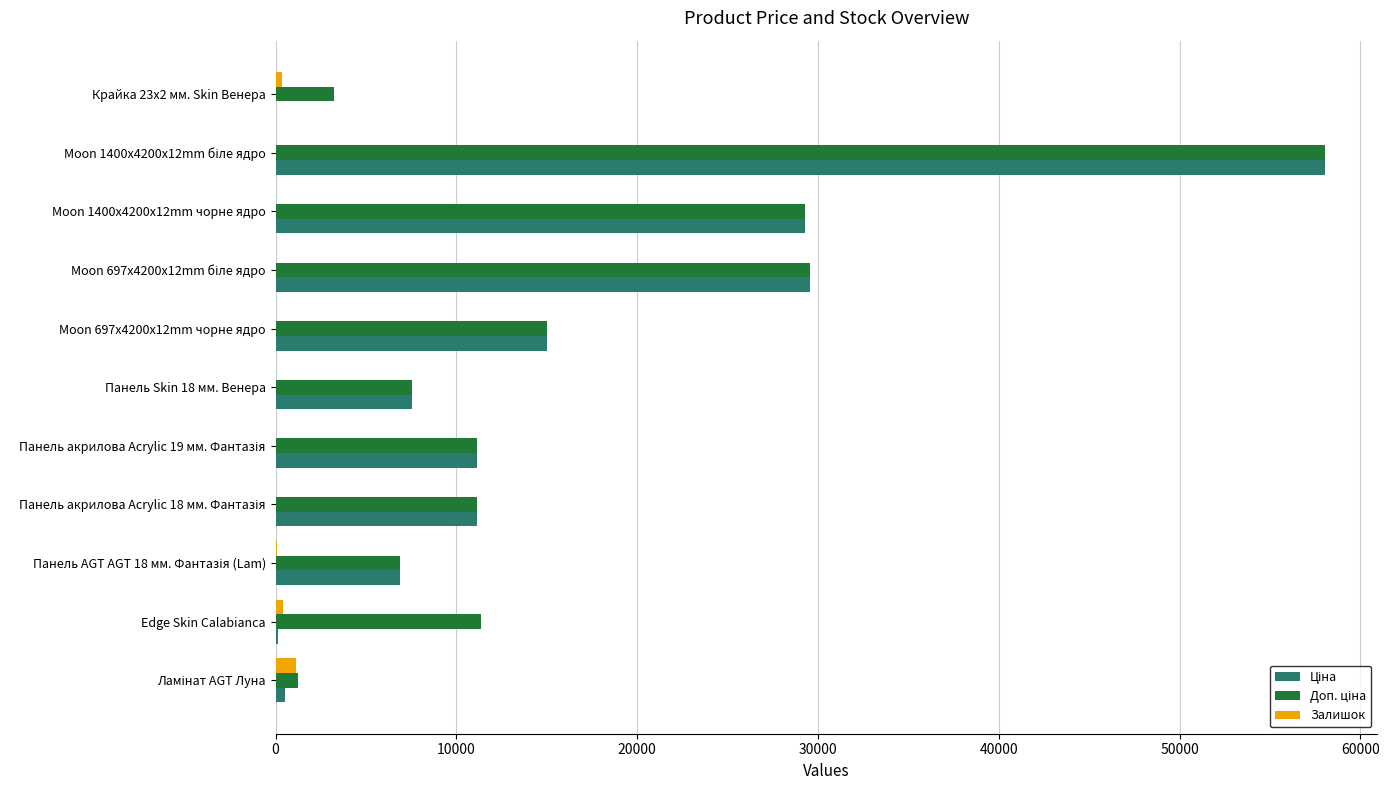

What is the greatest value displayed?

58037.0